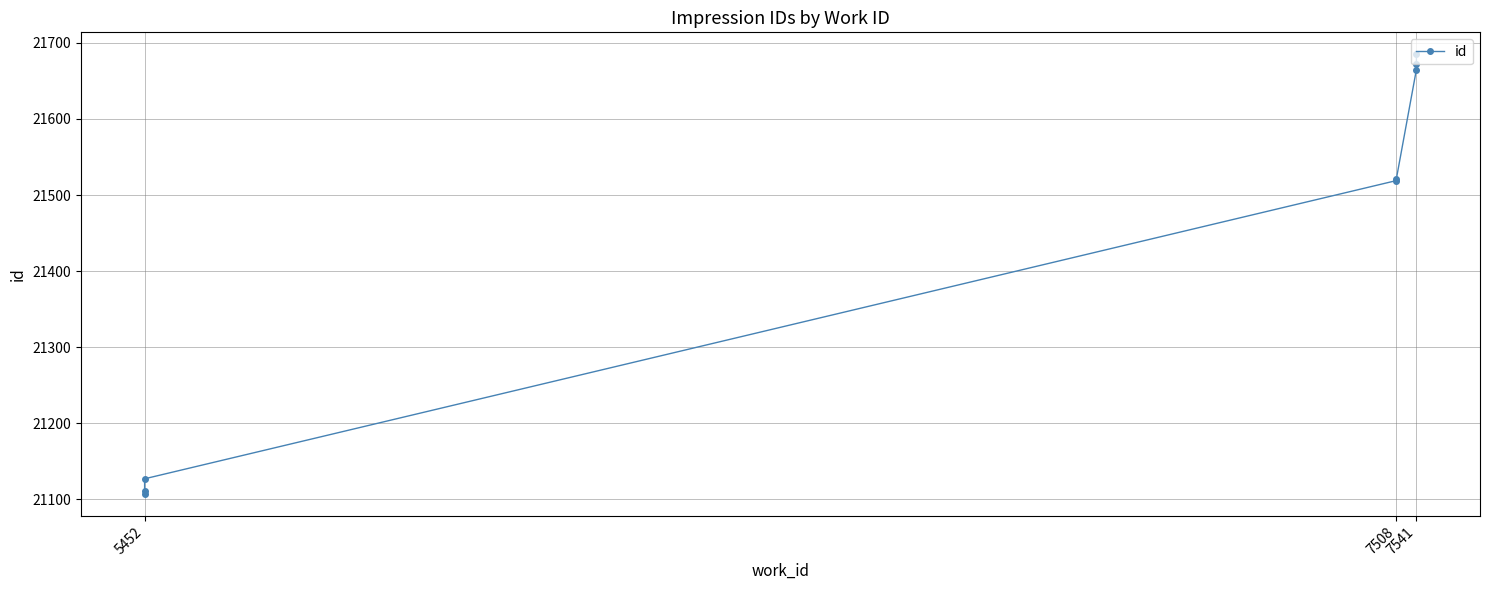

Reading left to right, extract all data points from this chart.

21107	21111	21127	21519	21521	21665	21672	21685